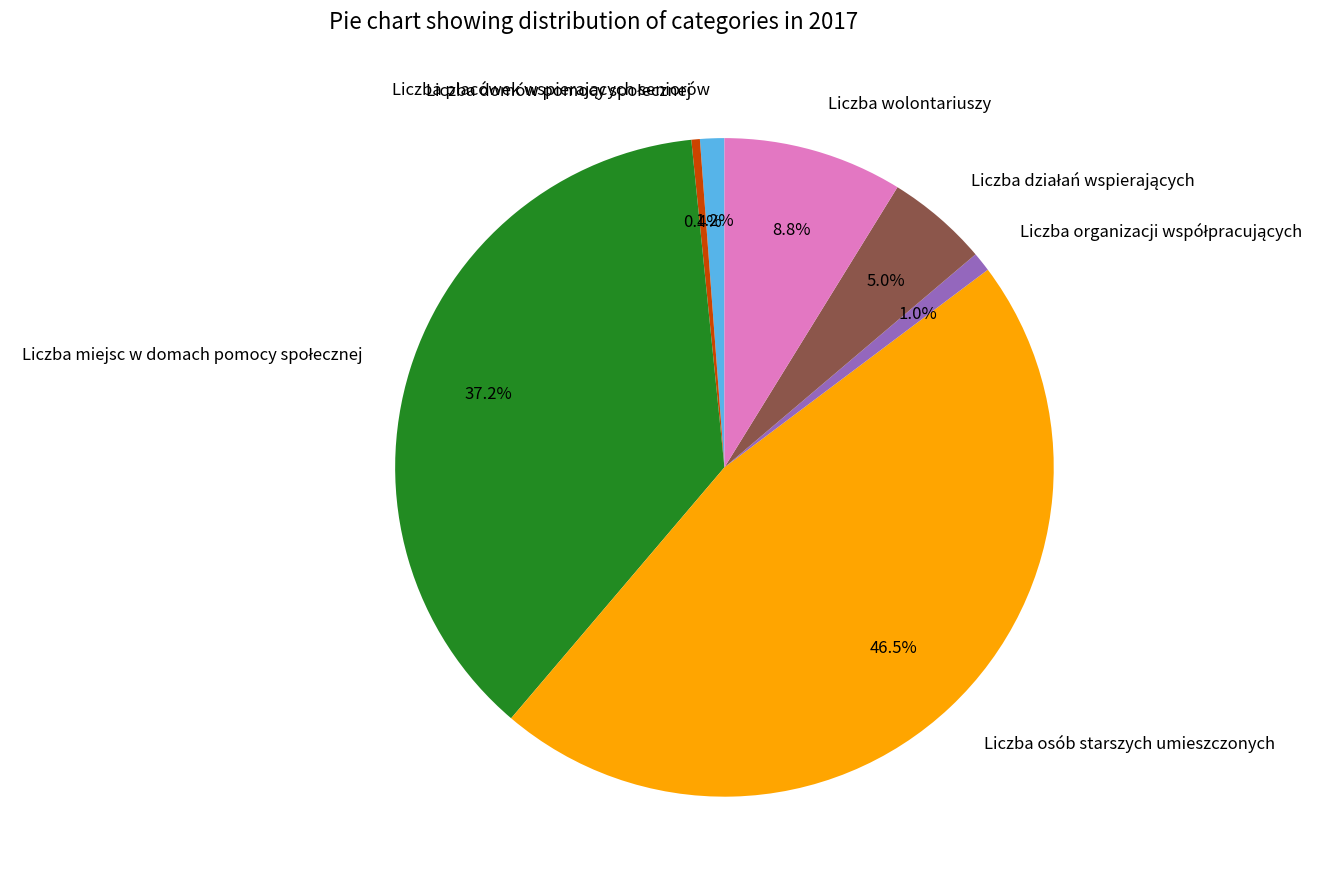

Which category has the biggest portion of the pie?

Liczba osób starszych umieszczonych